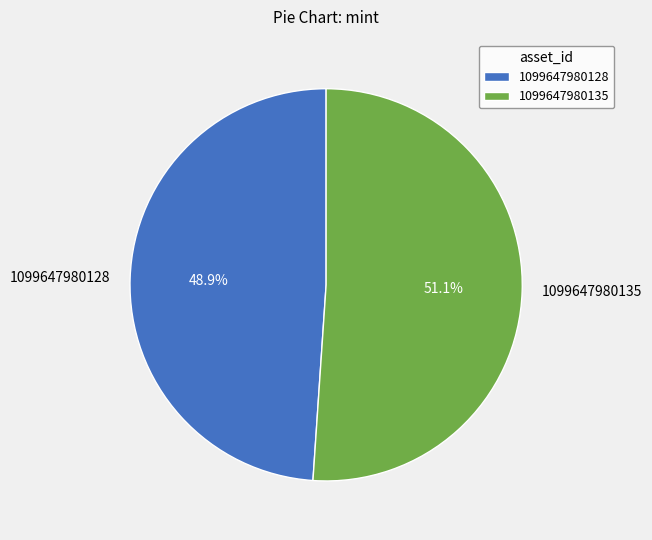

Is it true that 1099647980135 is 51% of the pie?

True